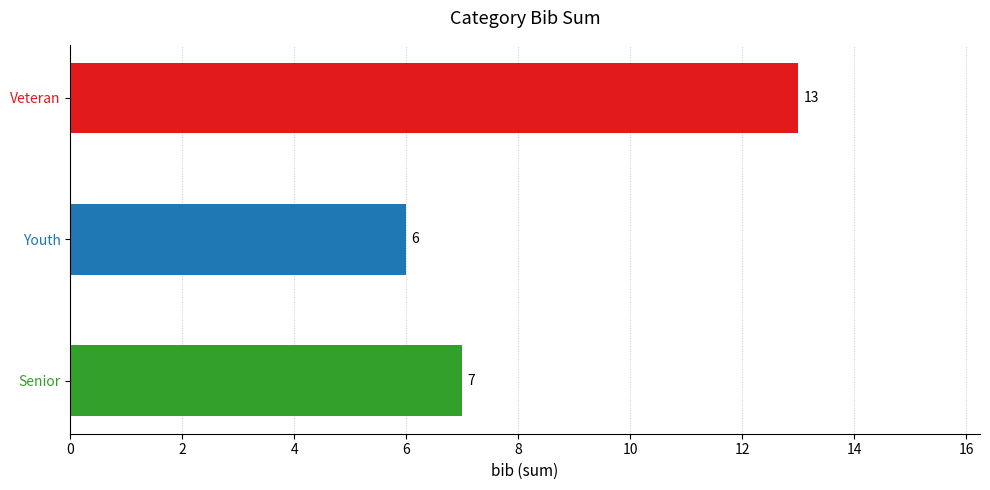

What is the average value?

9